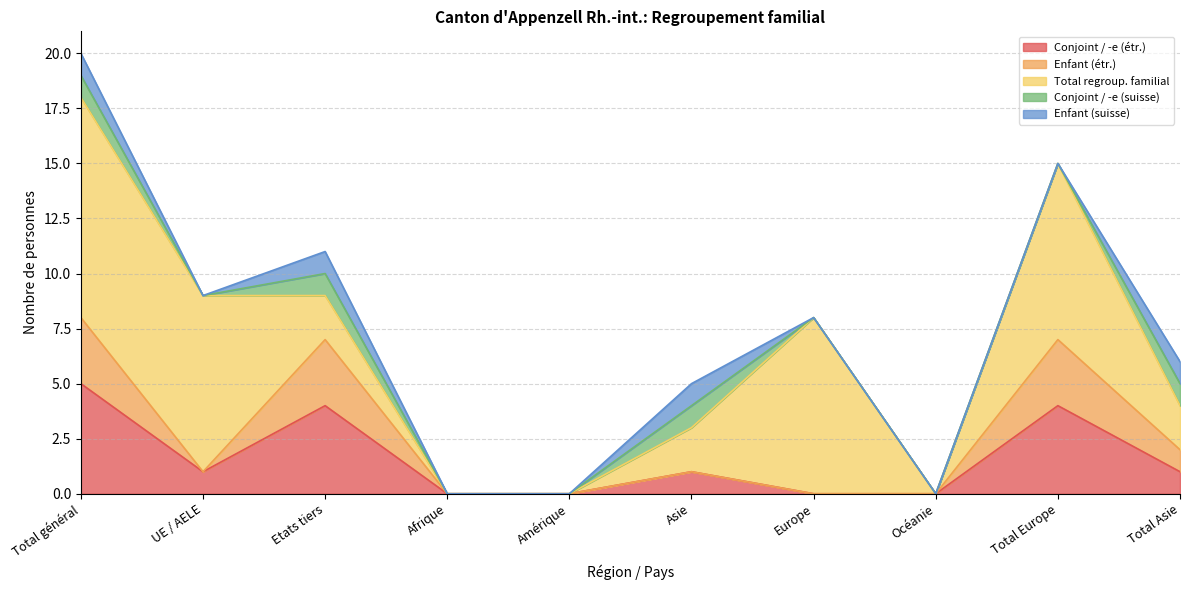

Count the number of data series in this chart.

5